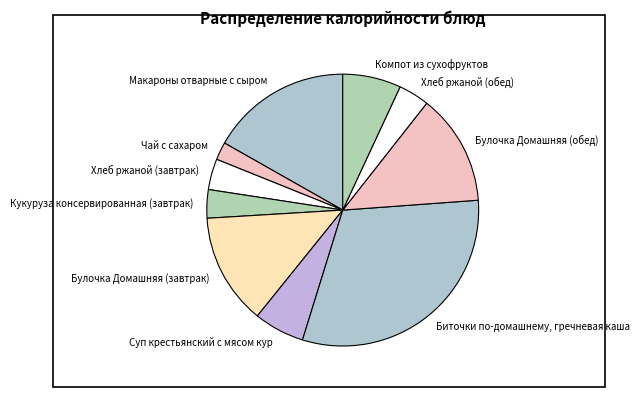

Approximately how many times larger is the value at Чай с сахаром compared to Суп крестьянский с мясом кур?

0.4